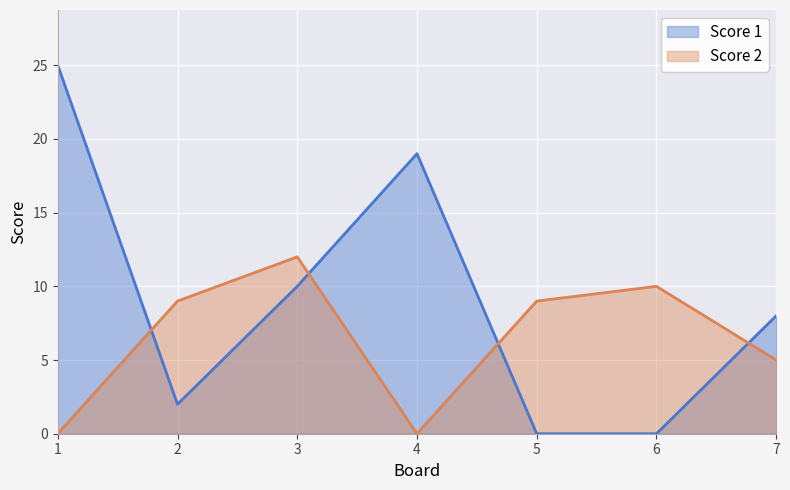

Reading left to right, list all the values displayed in this chart.

Score 1: 25	2	10	19	0	0	8
Score 2: 0	9	12	0	9	10	5